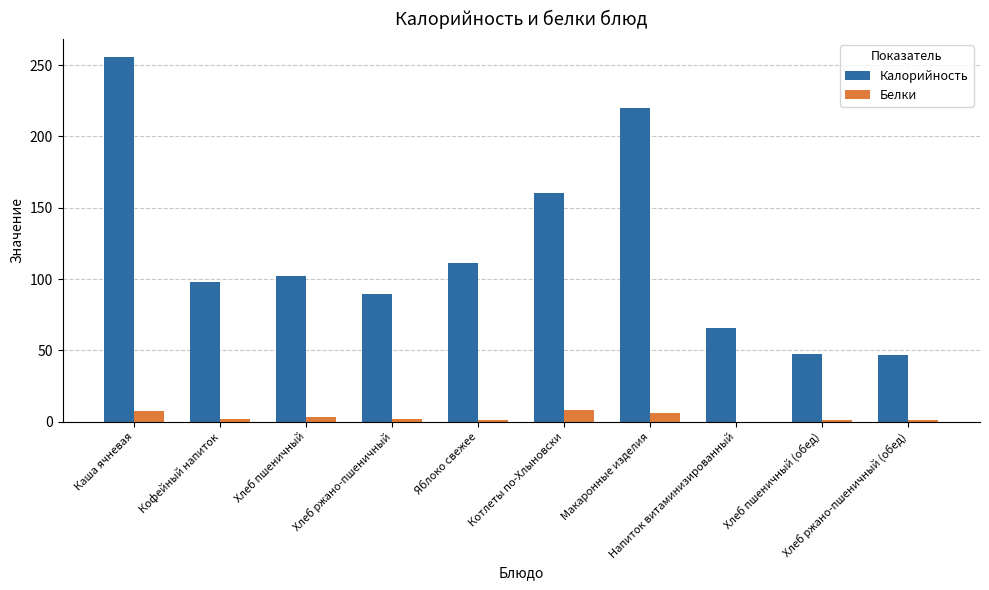

What is the total value across all series at Кофейный напиток?

100.1